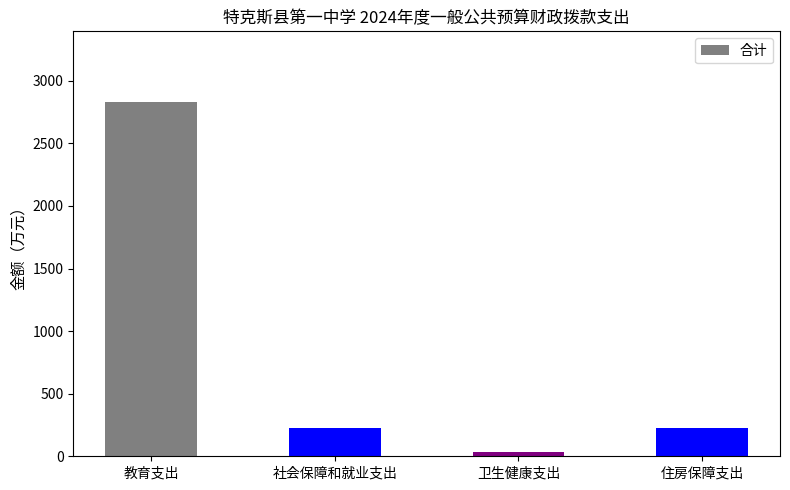

True or false: the data shows 96.8 at 住房保障支出.

False